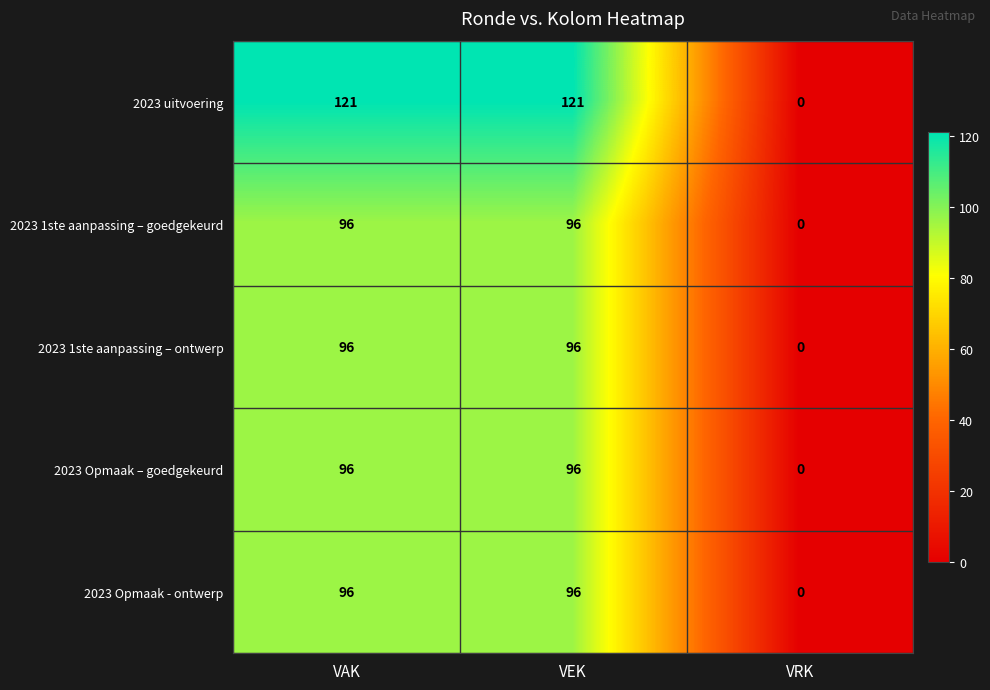

What is the highest value of the 2023 1ste aanpassing – goedgekeurd series?

96